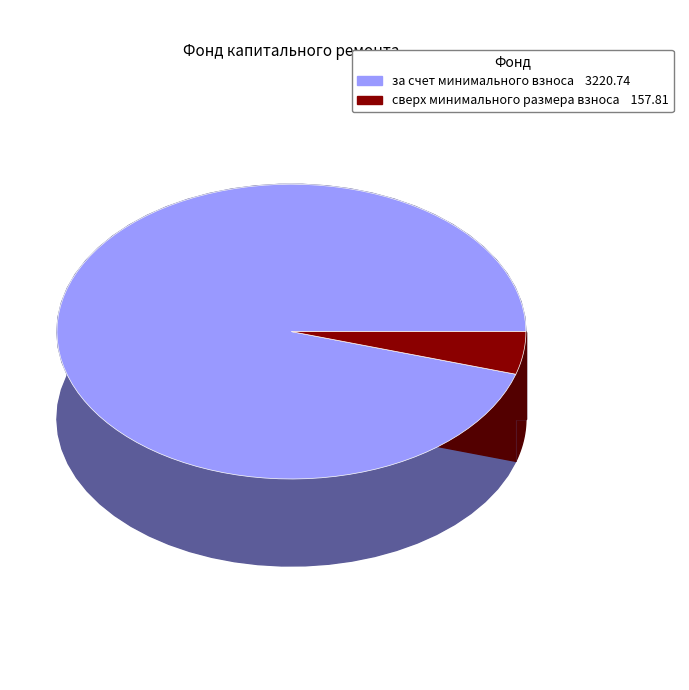

Which category has the smallest portion of the pie?

сверх минимального размера взноса